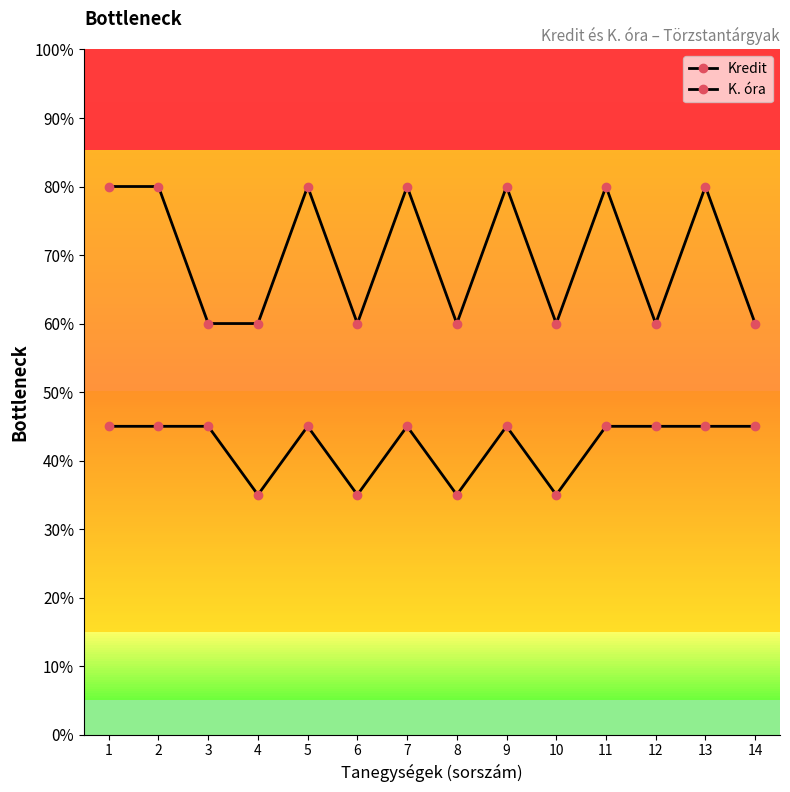

Is this an area chart (filled region under the line)?

No